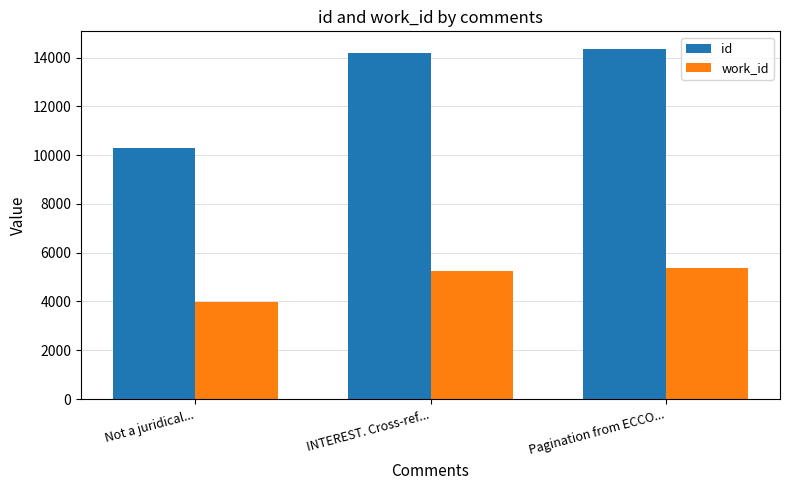

True or false: id has a value of 14357 at Pagination from ECCO....

True